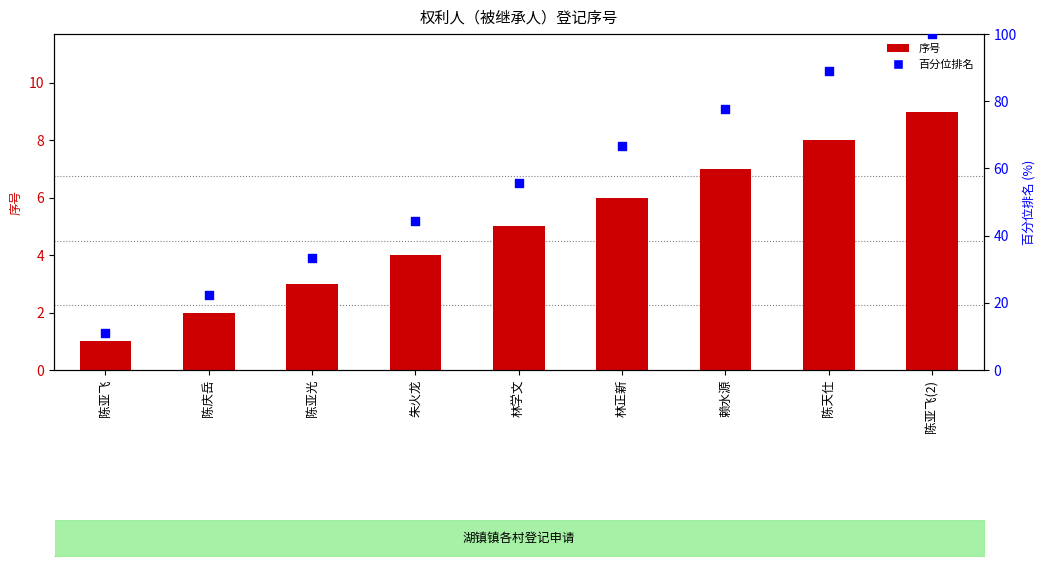

What are all the series names shown in the legend?

序号, 百分位排名